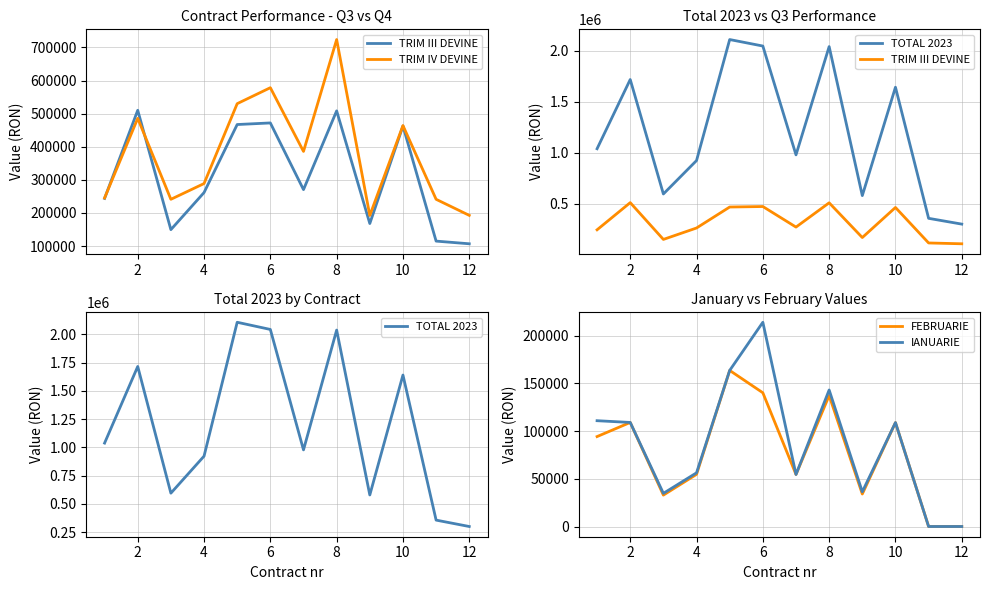

What is the highest value of the TRIM IV DEVINE series?

723869.7